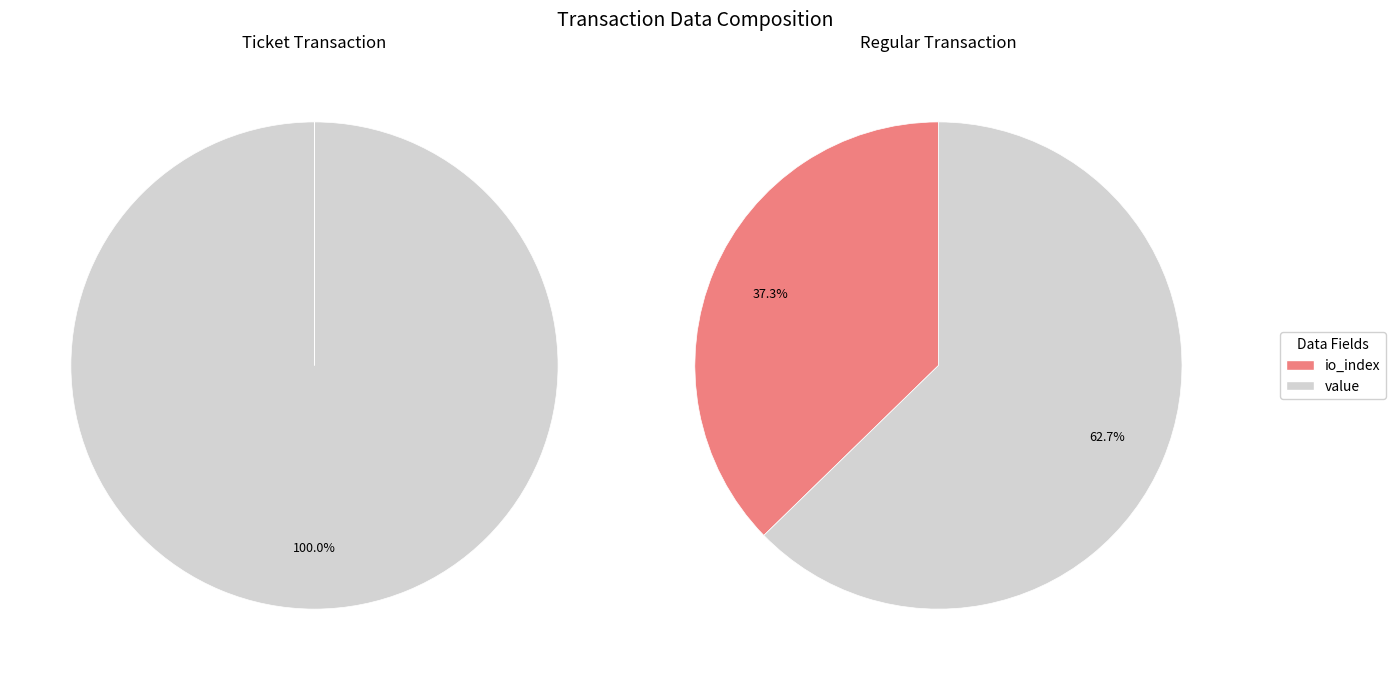

The value slice represents 100% of the pie. True or false?

True